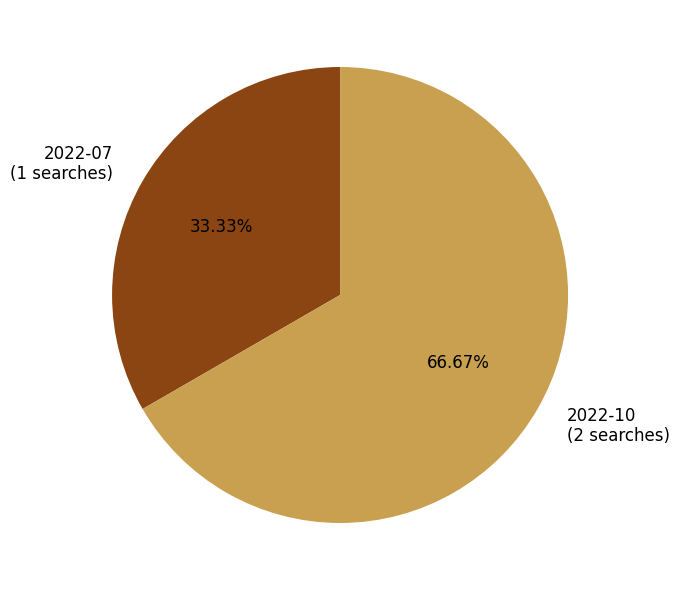

How many segments does this pie chart have?

2